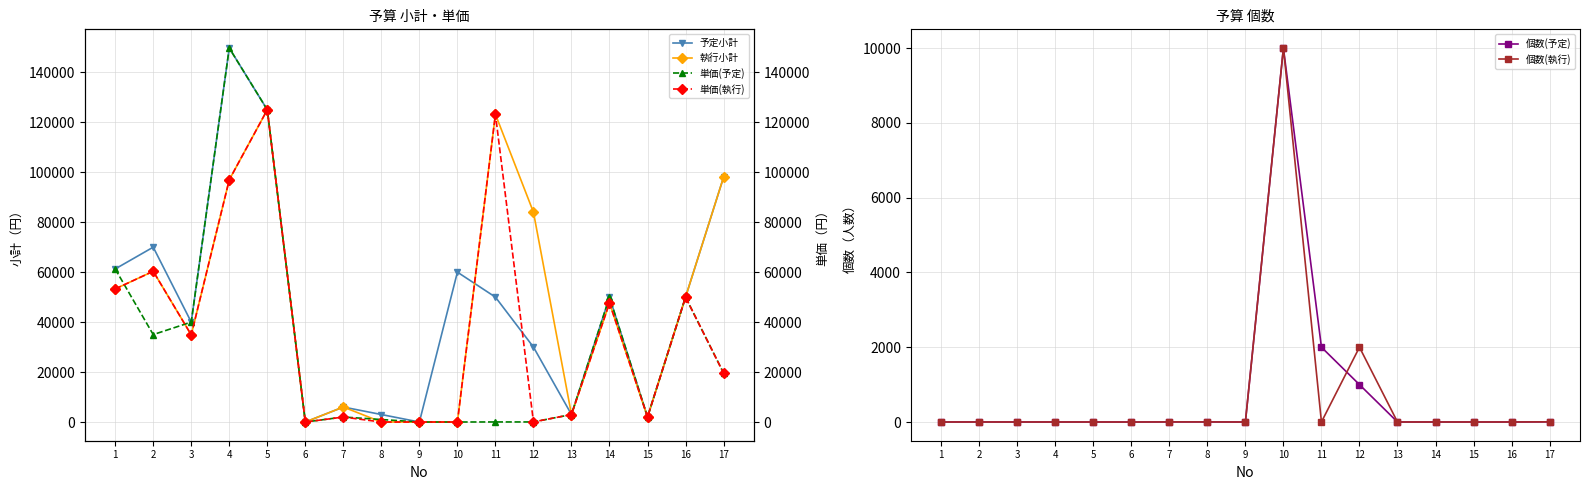

True or false: 個数(執行) has a value of 1 at 3.

False